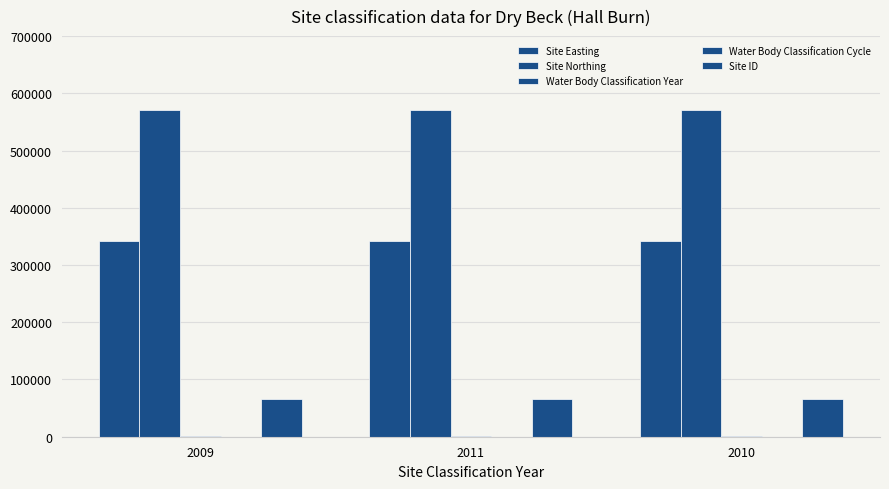

At which label does Water Body Classification Cycle reach its minimum?

2009